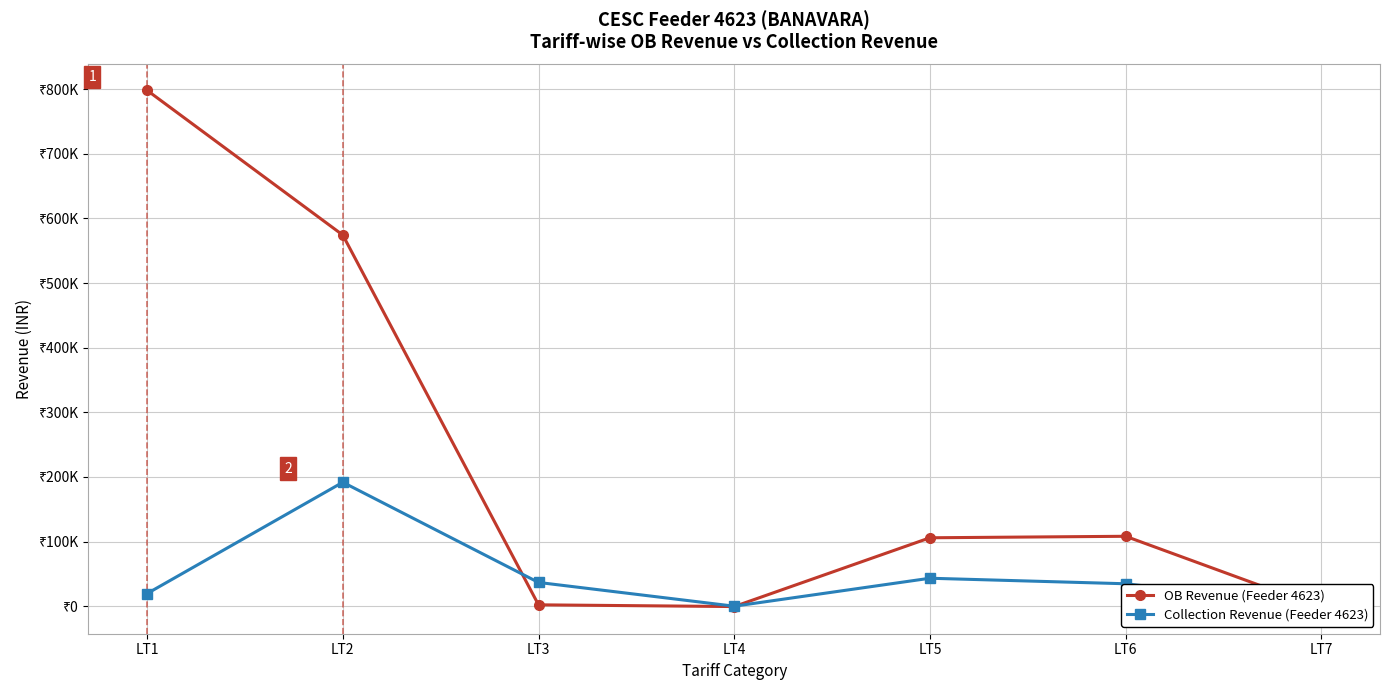

Reading left to right, list all the values displayed in this chart.

OB Revenue (Feeder 4623): LT1=798089.0	LT2=574242.8	LT3=2116.8	LT4=-559.0	LT5=105861.2	LT6=108174.1	LT7=-2554.1
Collection Revenue (Feeder 4623): LT1=19572.5	LT2=191734.6	LT3=36751.4	LT4=0.0	LT5=43264.9	LT6=34707.4	LT7=0.0